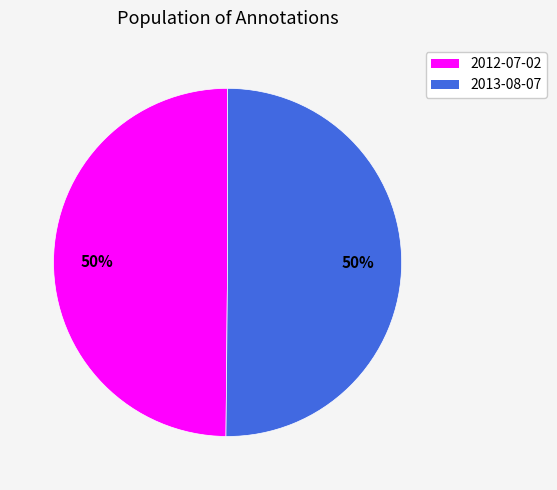

Is the sum of 2012-07-02 and 2013-08-07 greater than half?

Yes